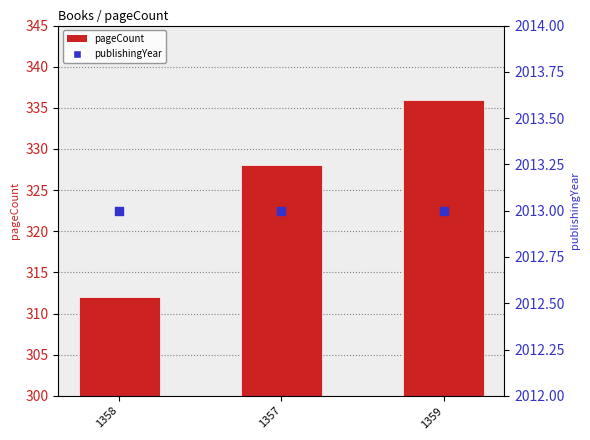

What is the total value across all series at 1358?

2325